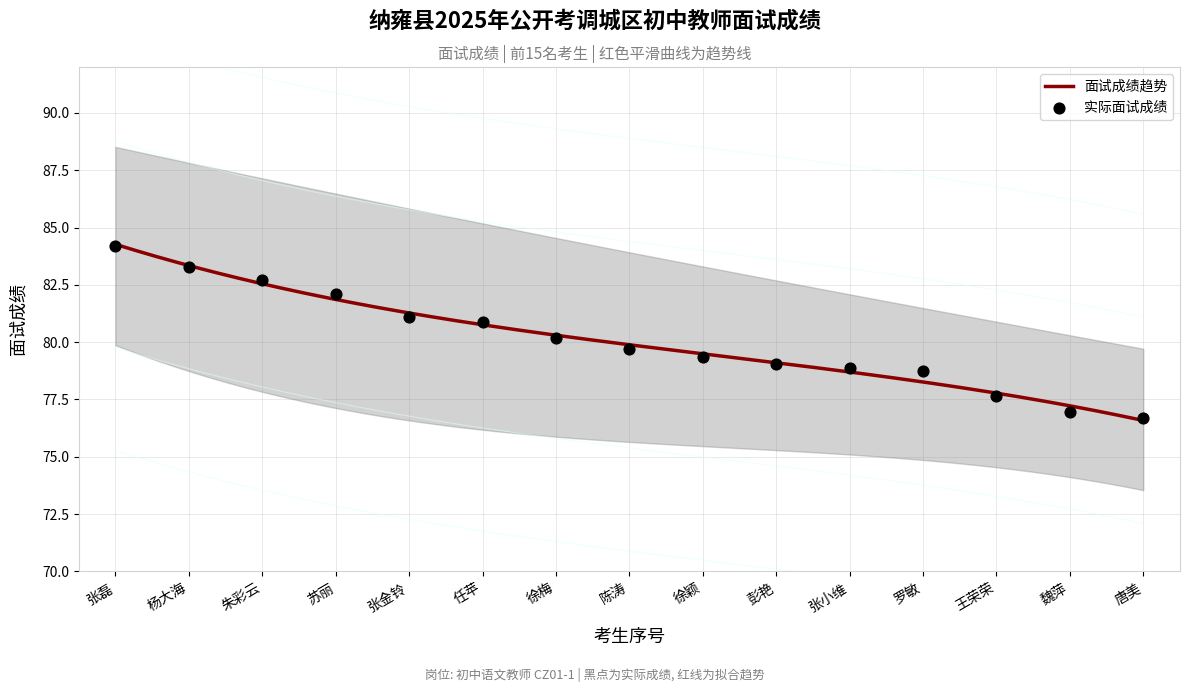

Which series has the widest spread of Y values?

upper_band